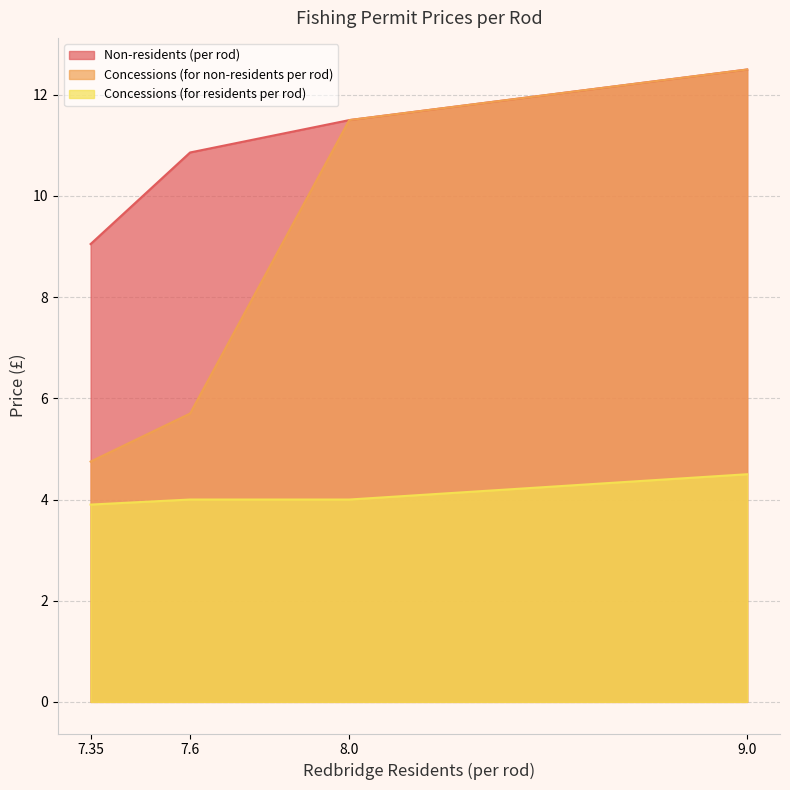

Does the chart have visible grid lines?

Yes